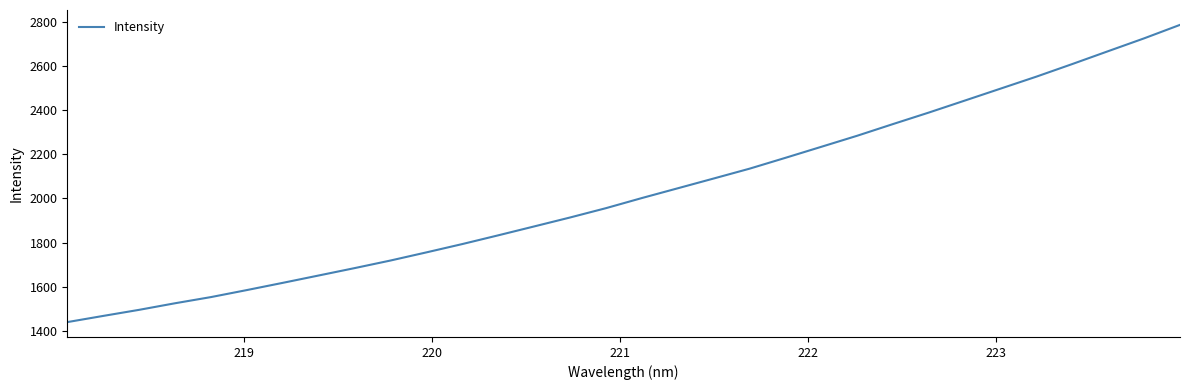

What is the difference between the maximum and minimum values?

1346.1